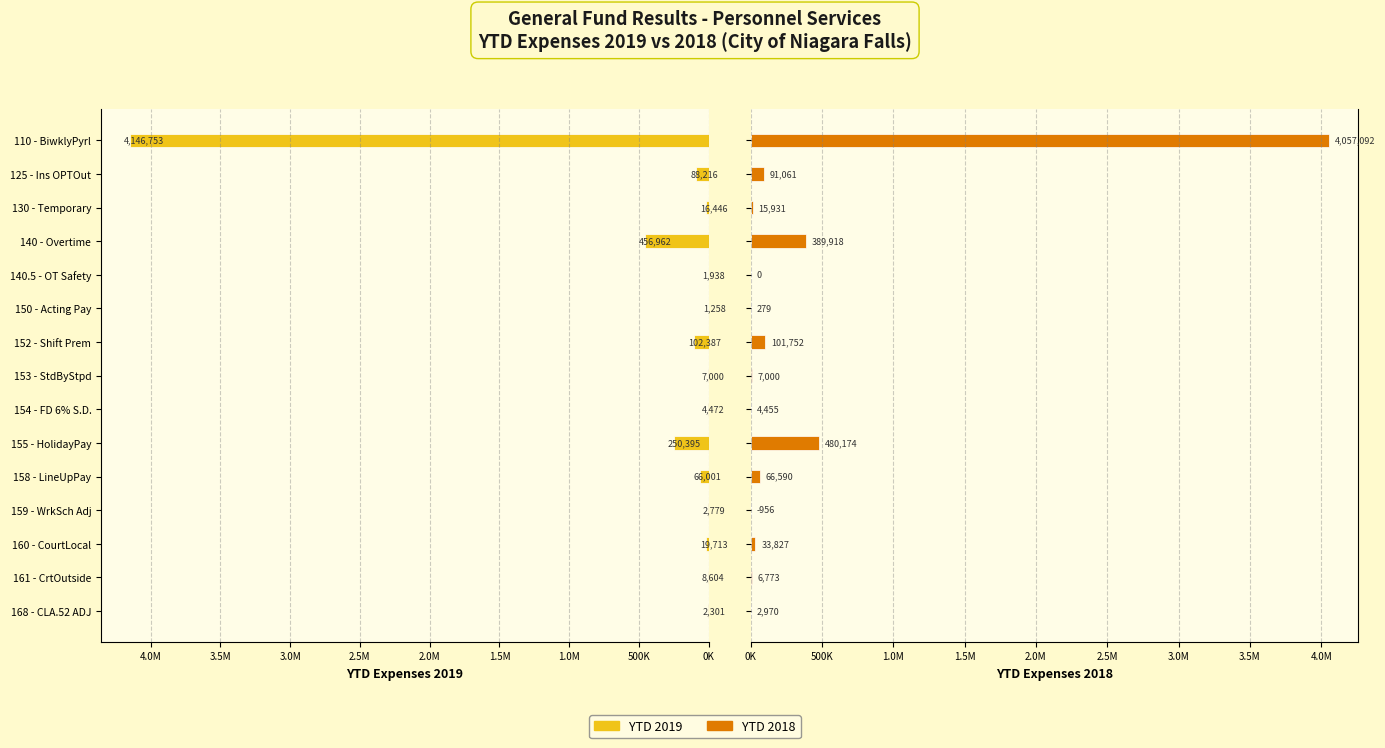

The value of YTD 2018 at 155 - HolidayPay is 860841.1. True or false?

False